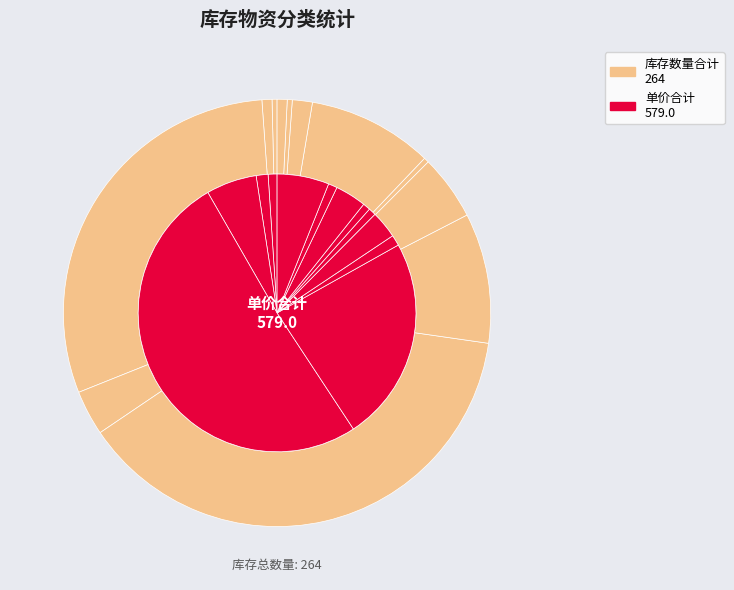

Is it true that 安防器材 is 1% of the pie?

True